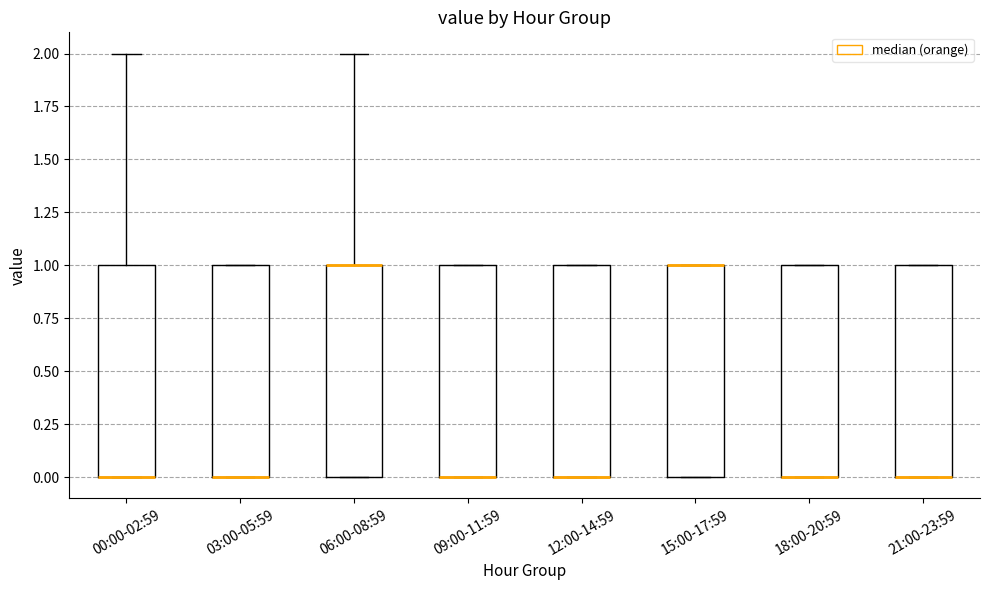

Where does the upper whisker of the box for 06:00-08:59 end on the y-axis? The values are not printed on the chart, so give them approximately, as read against the axis.

2